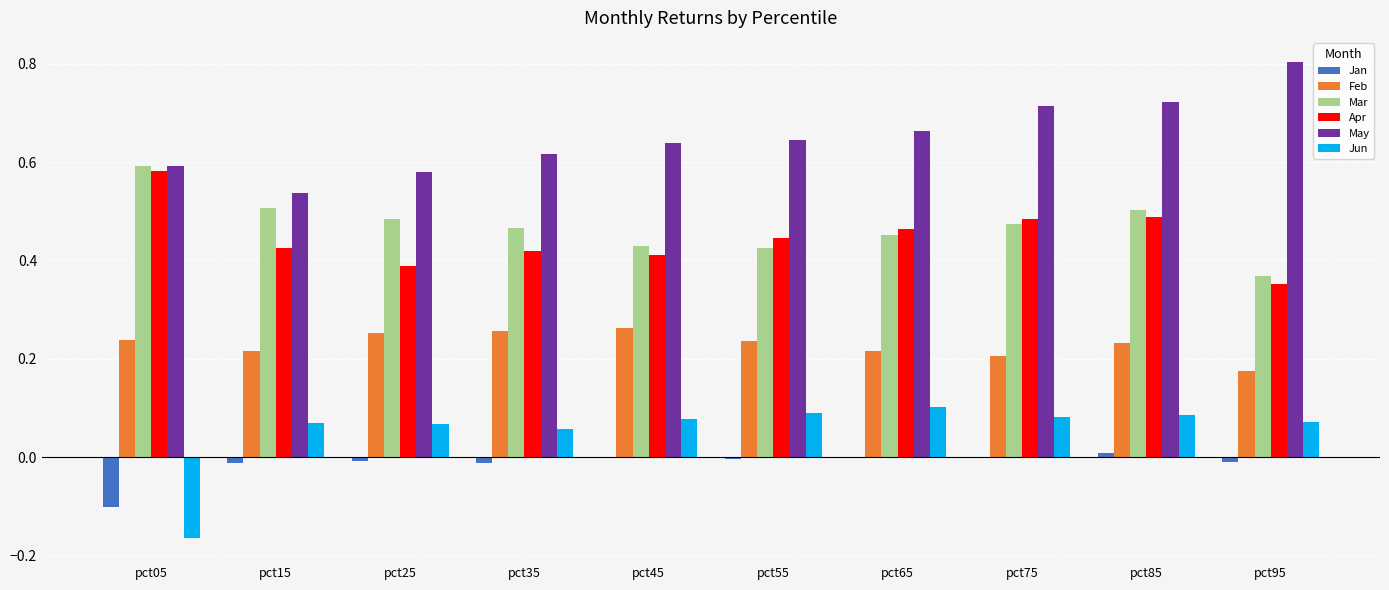

Are the bars grouped side by side (vs. stacked)?

Yes